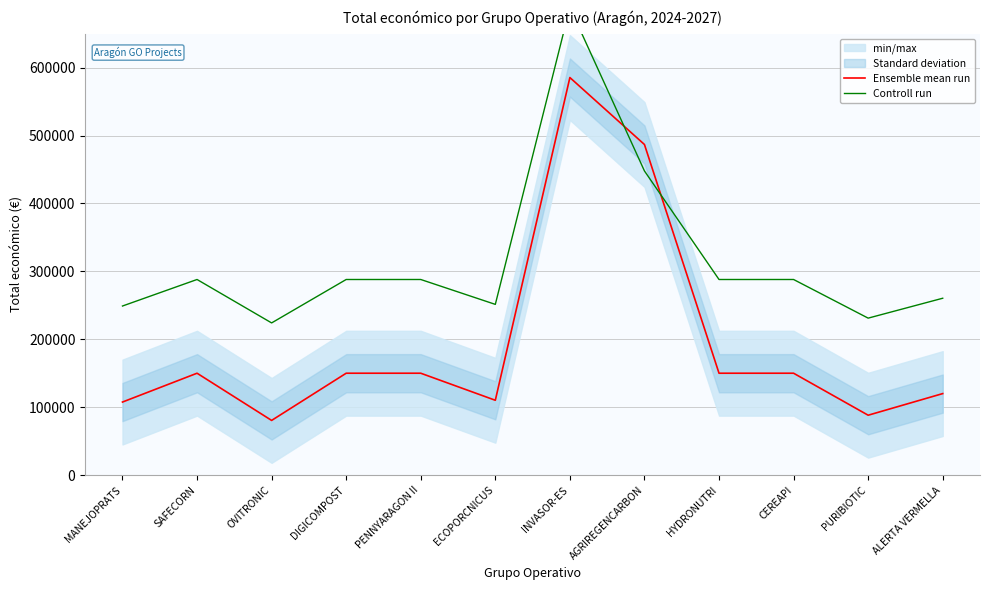

Which series ends up on top after the final intersection of Controll run and Ensemble mean run?

Controll run